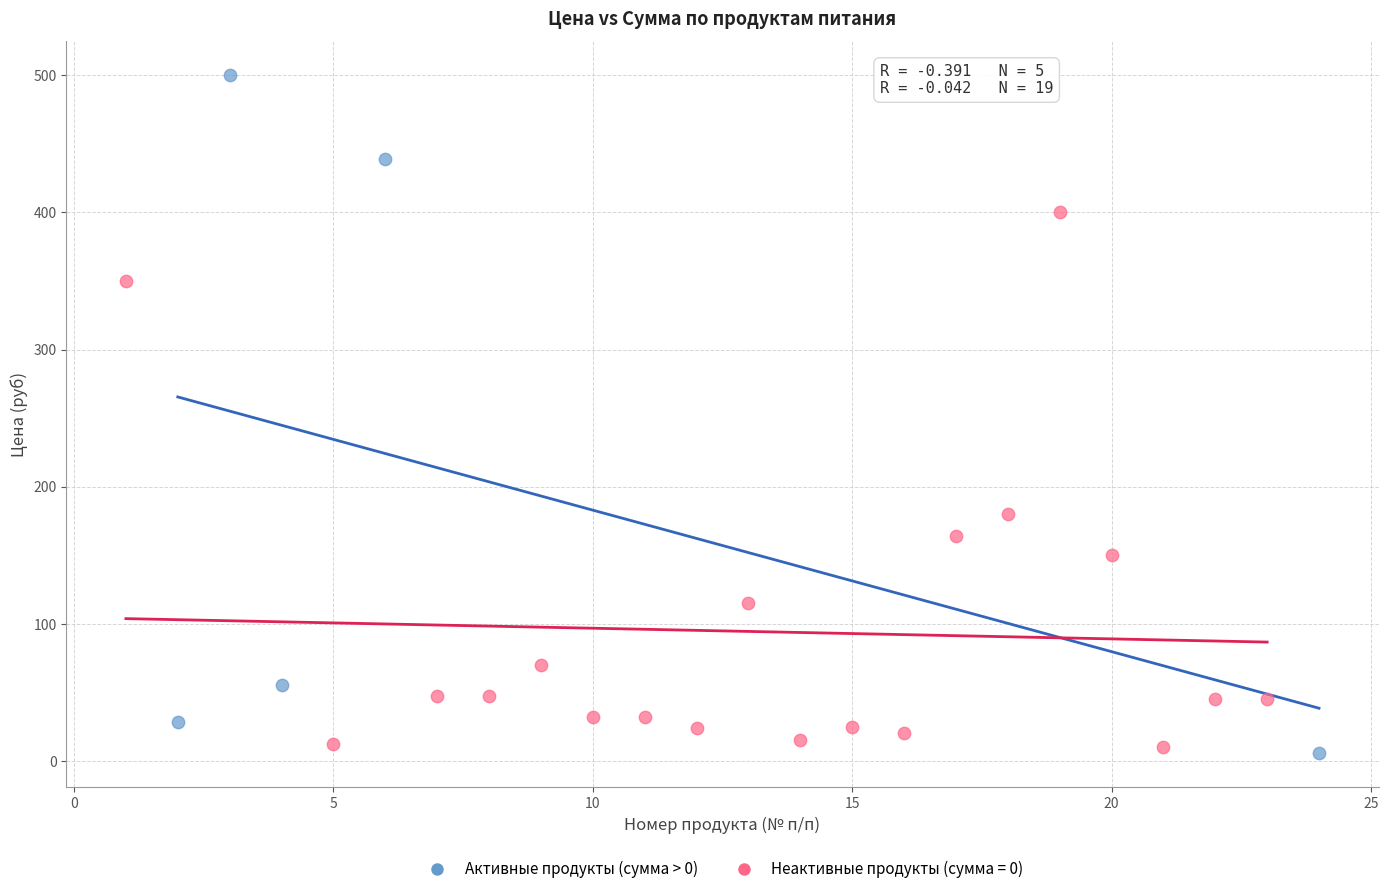

Which series contains the highest Y value?

Активные продукты (сумма > 0)